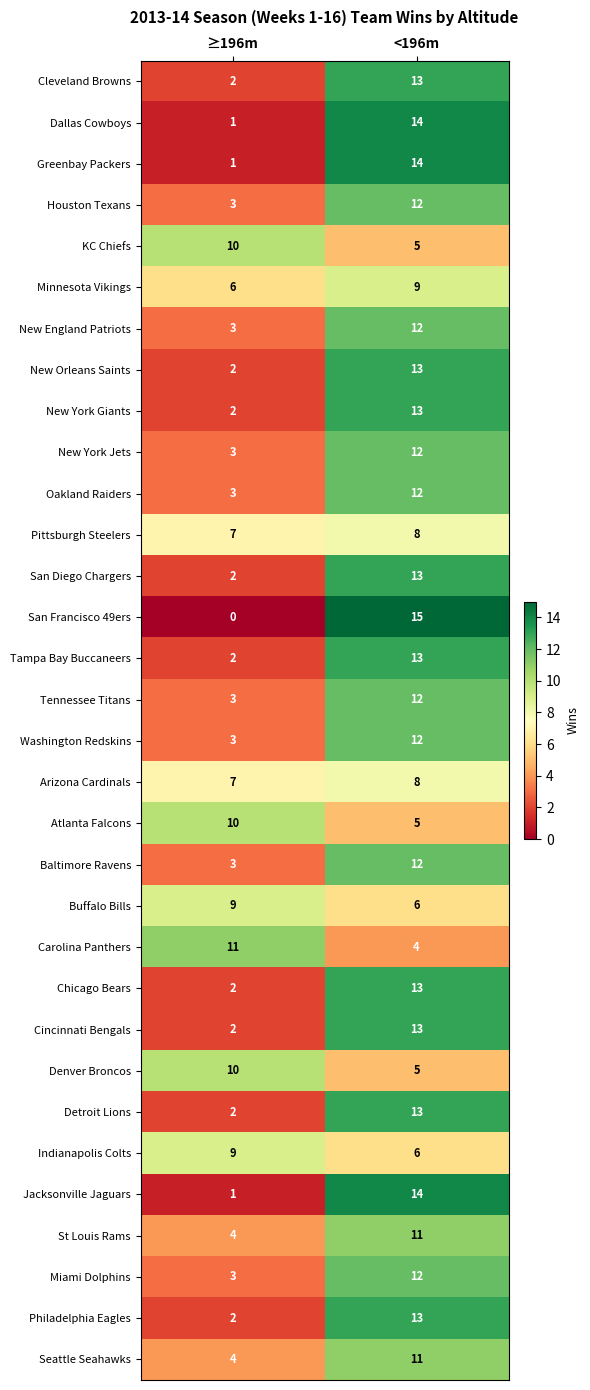

What is the sum of all Dallas Cowboys values?

15